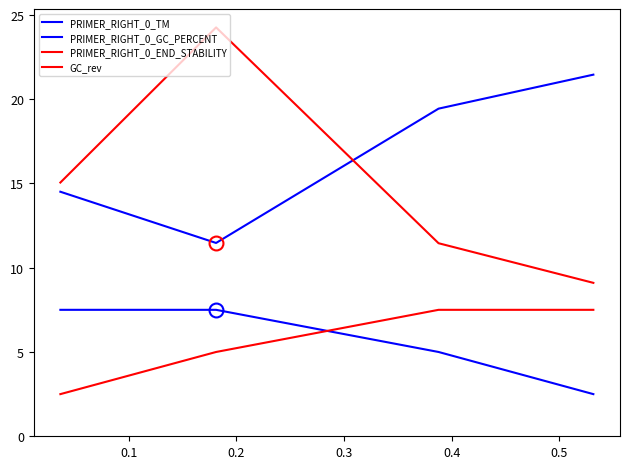

How many intersections are there between PRIMER_RIGHT_0_GC_PERCENT and GC_rev?

1